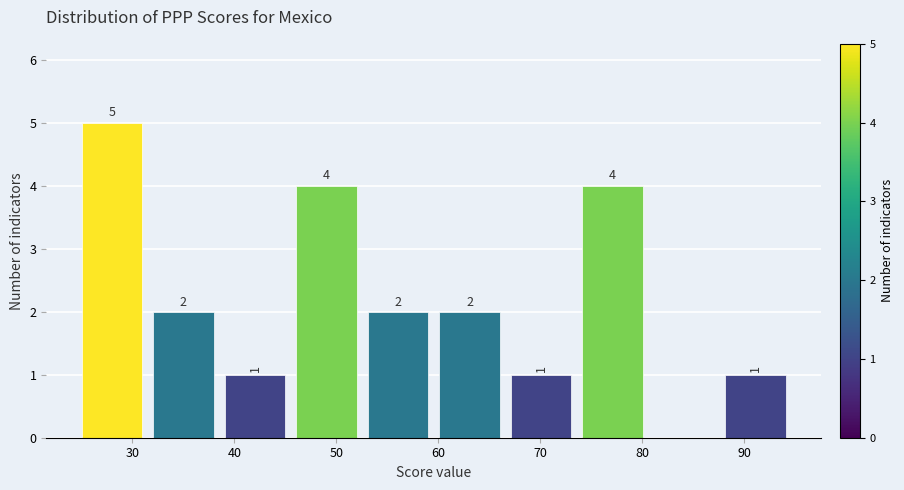

Which range on the x-axis has the tallest bar?

25 to 32